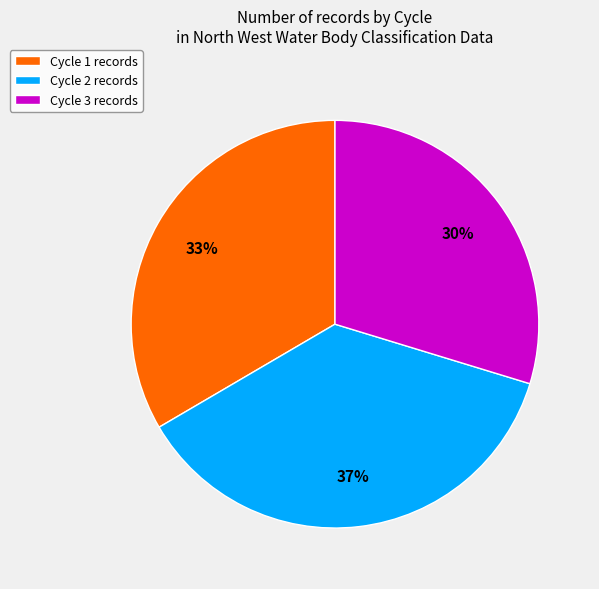

What percentage is the Cycle 2 slice, to the nearest percent?

37%